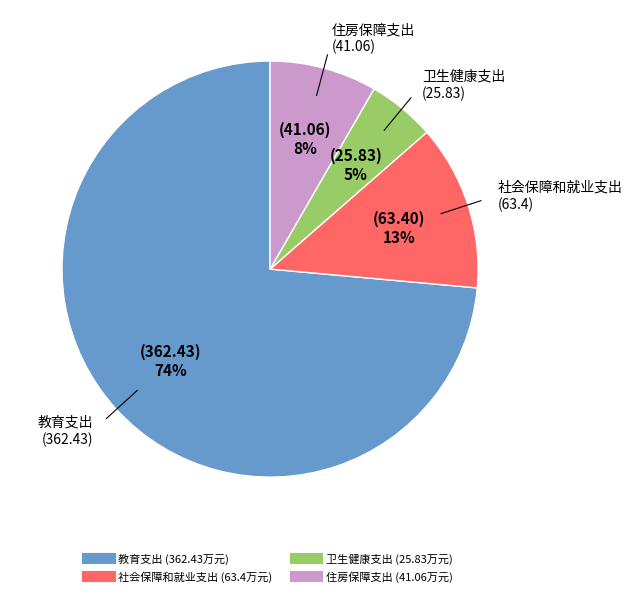

Do 教育支出 and 住房保障支出 together represent more than half of the pie?

Yes